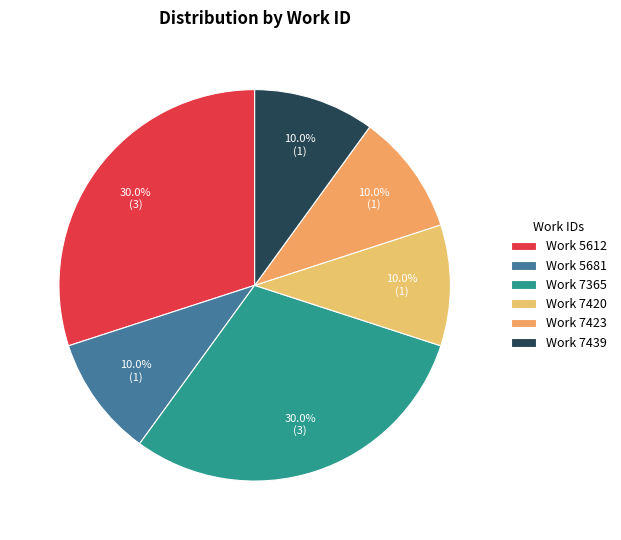

Is there a majority slice in this chart?

No